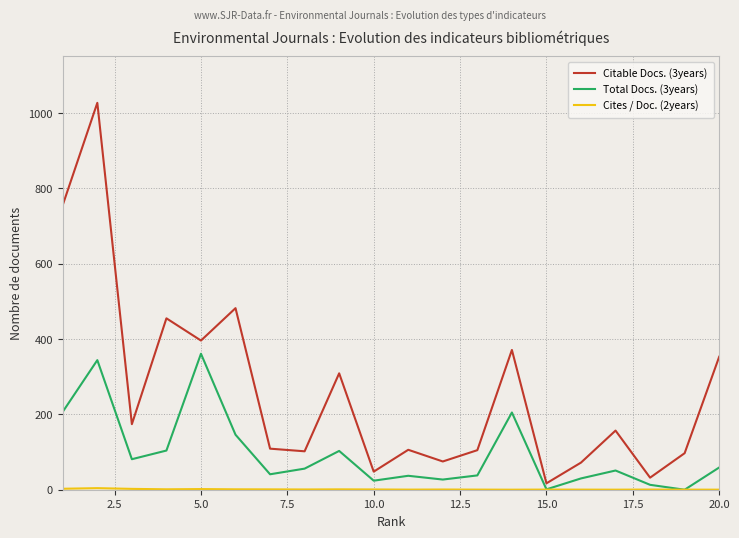

At how many categories does at least one series exceed 747?

2